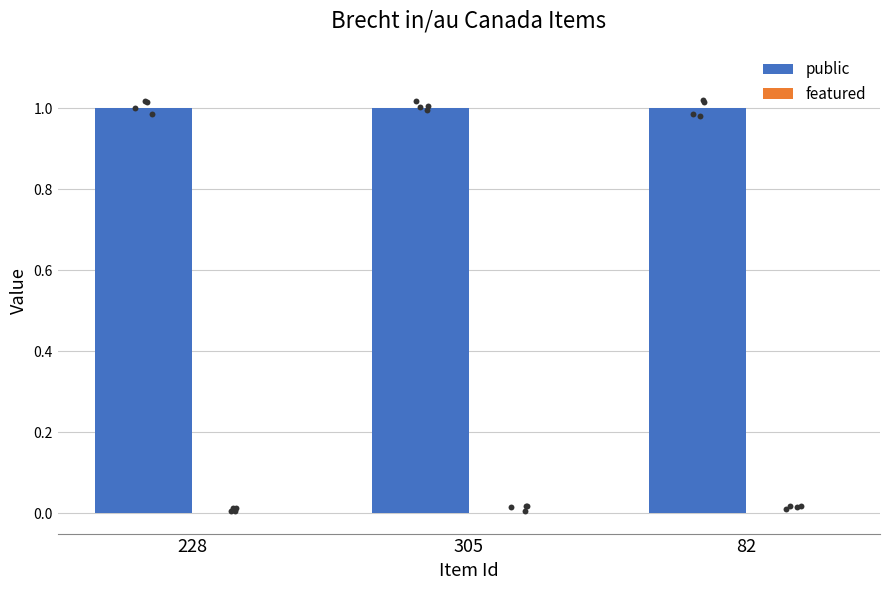

Is the value of featured at 228 greater than the value of public at 82?

No